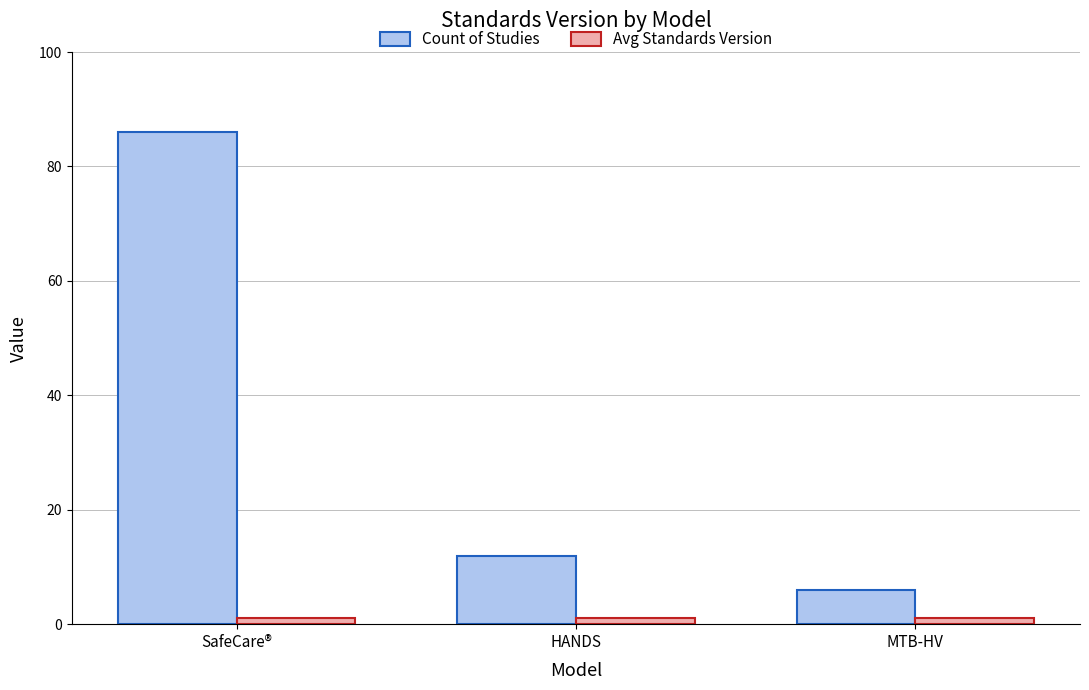

Which series has the largest range (max minus min)?

Count of Studies